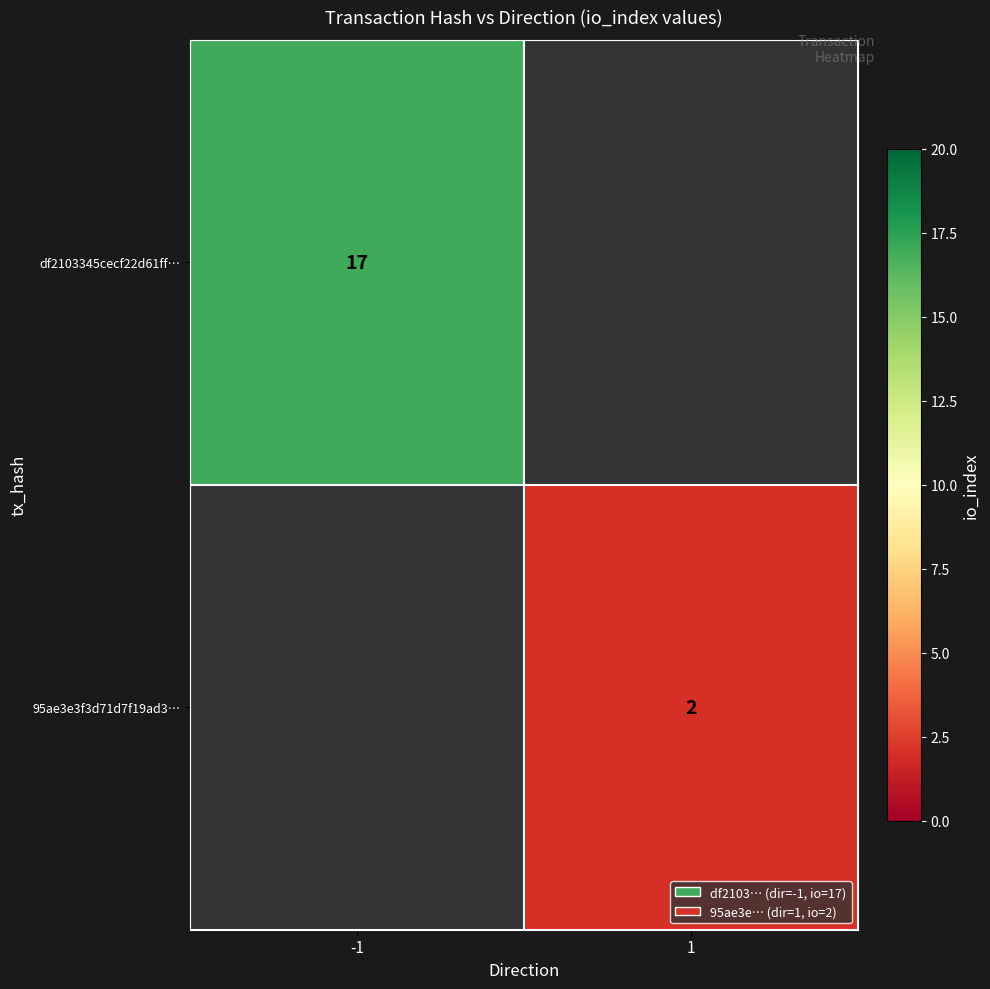

What is the maximum value shown in the chart?

17.0